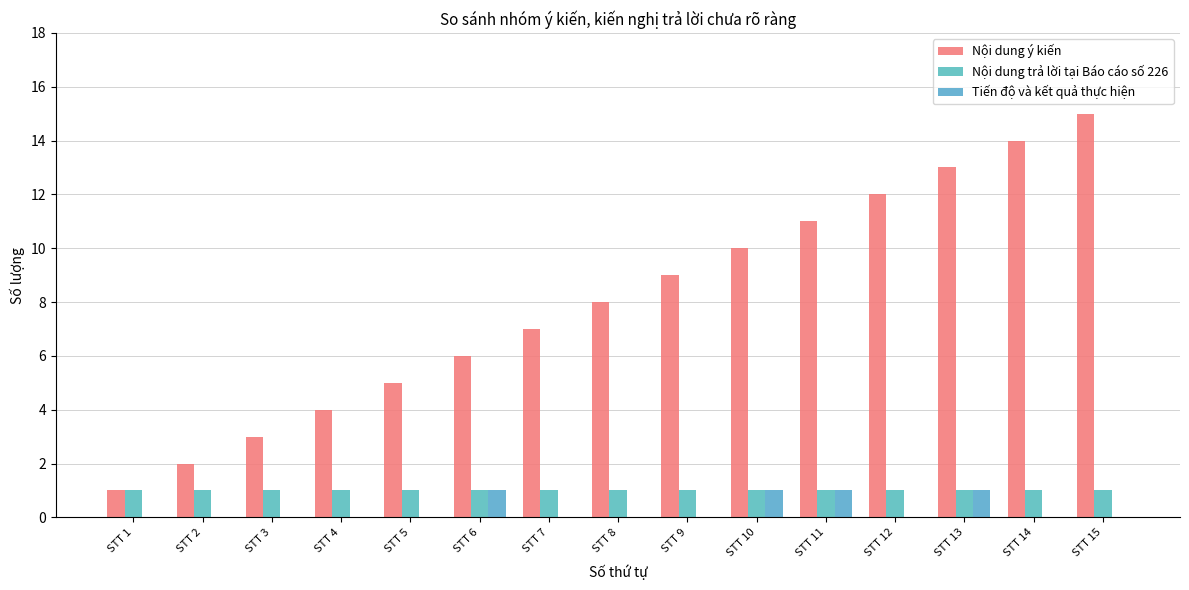

What is the value of the Tiến độ và kết quả thực hiện bar at the 6th from the left?

1